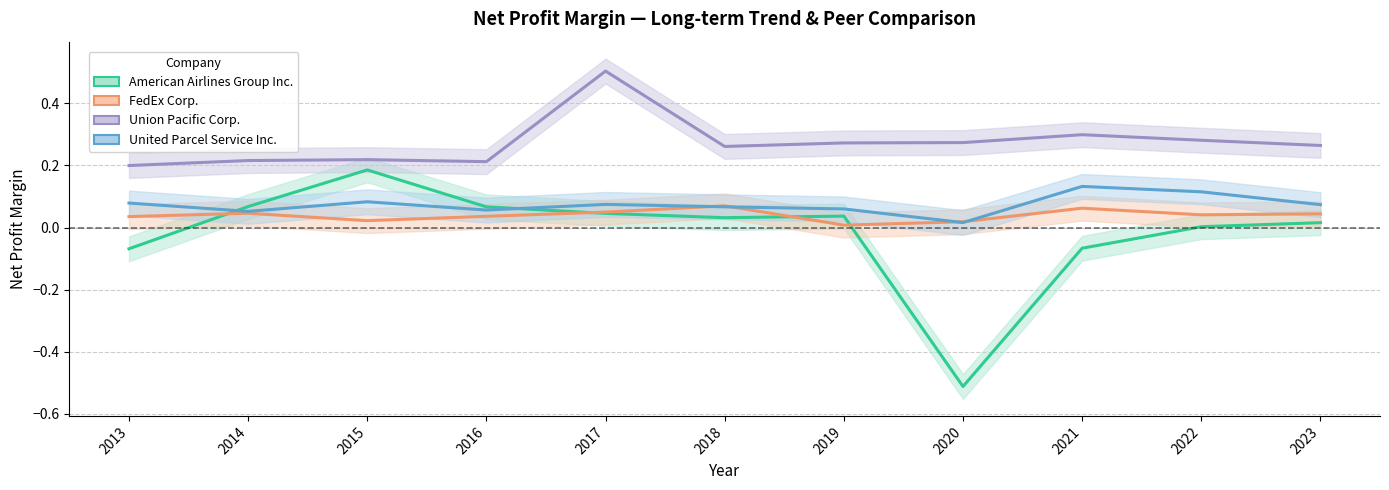

Which has a higher value, 2020 or 2022?

2022